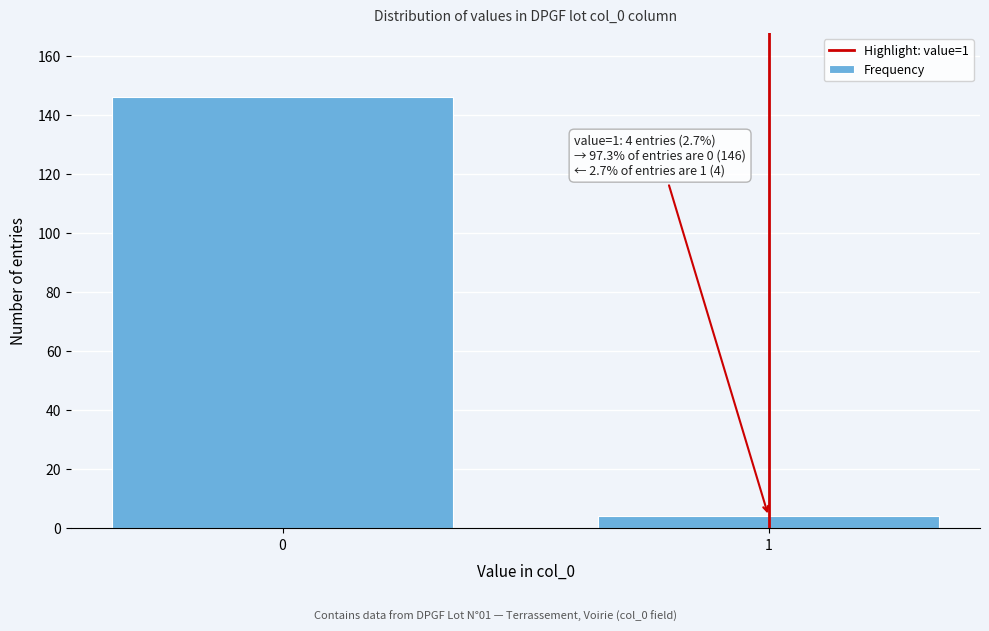

Reading right to left, extract all data points from this chart.

4	146